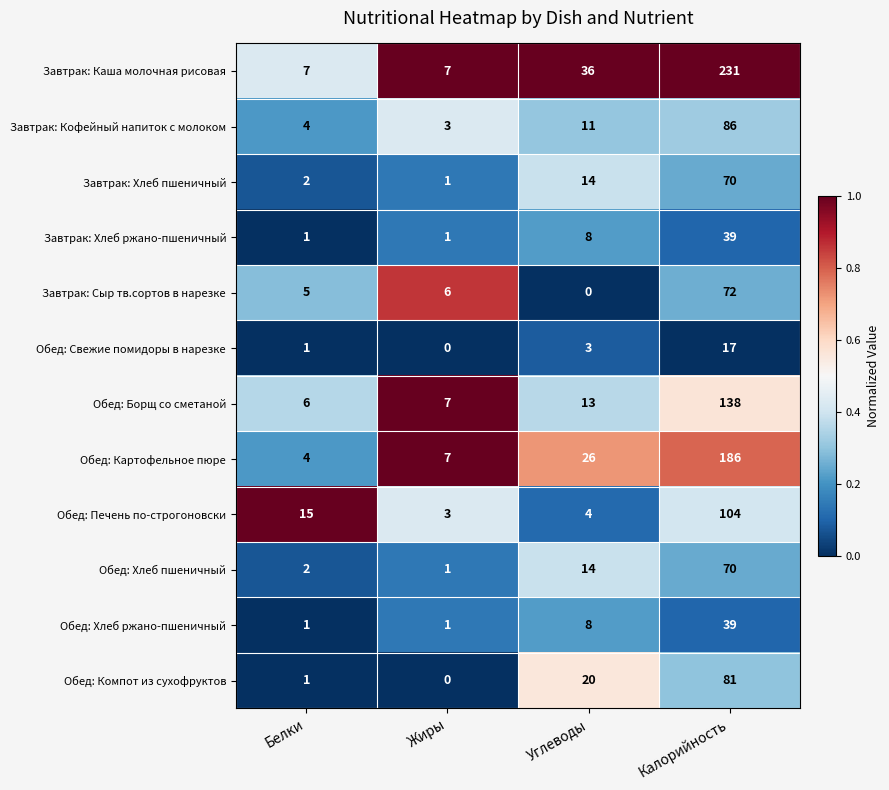

What is the difference between the maximum and second lowest values in the Завтрак: Кофейный напиток с молоком series?

82